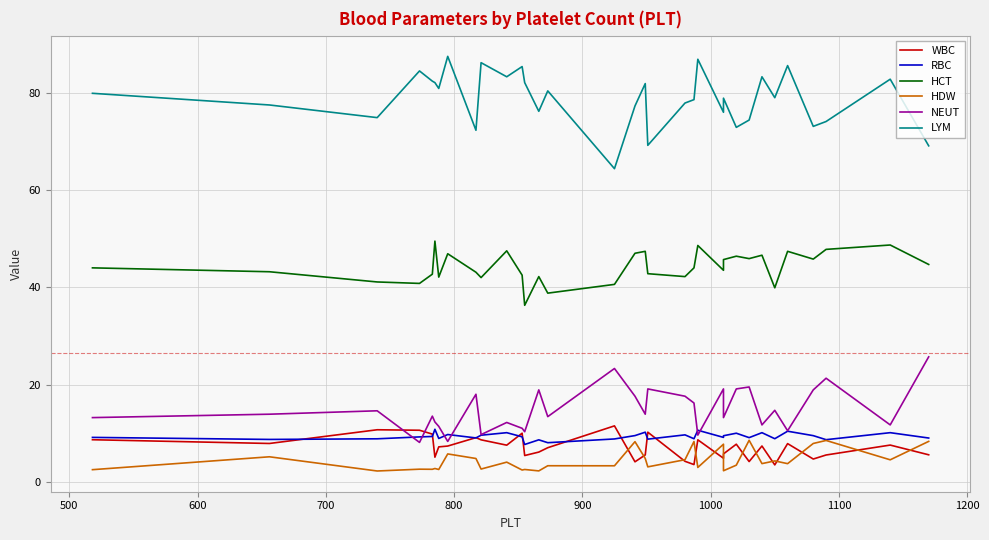

How many categories are shown in the chart?

33